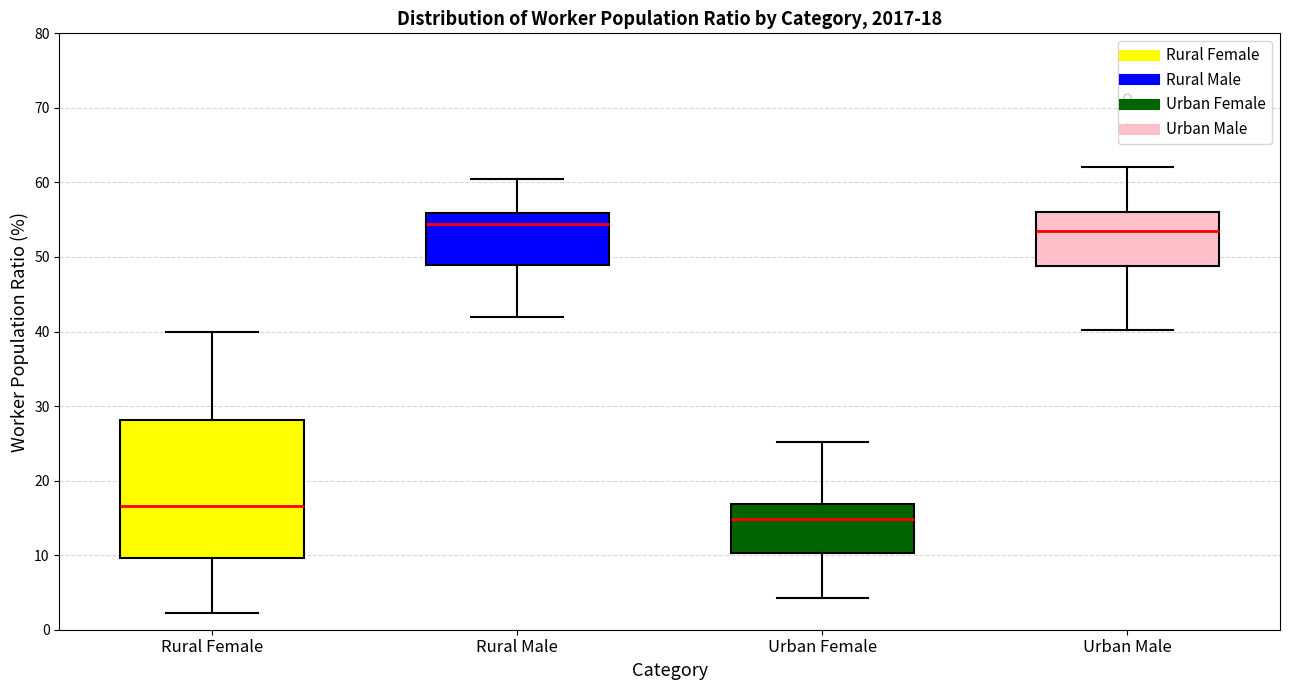

Which box is the tallest, from its lower edge to its upper edge?

Rural Female